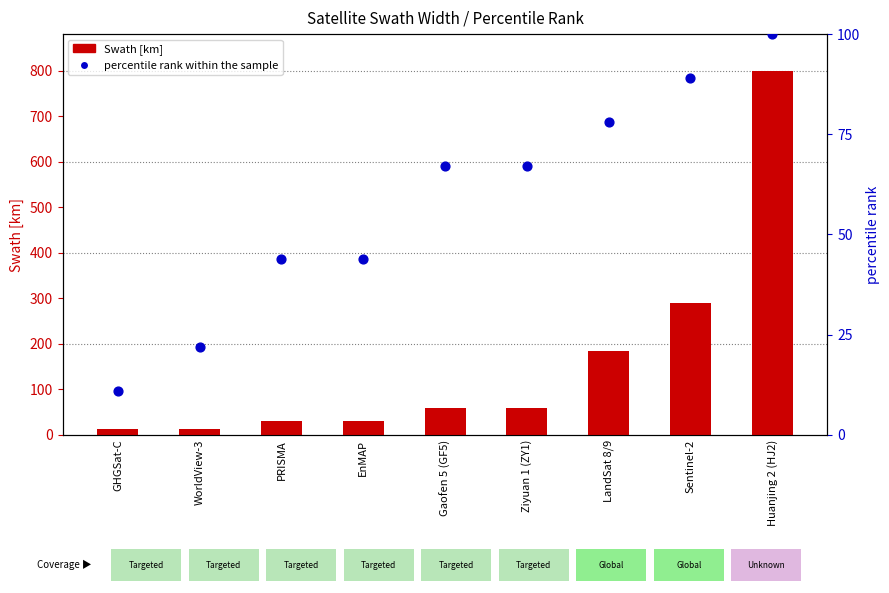

Which series contains the highest Y value?

Swath [km]